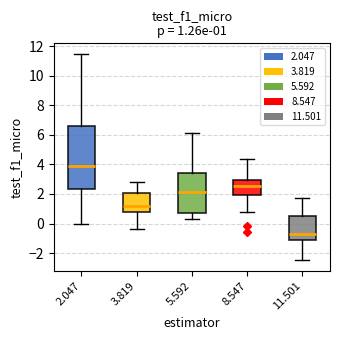

Comparing the boxes themselves (not the whiskers), which one is the tallest?

2.047